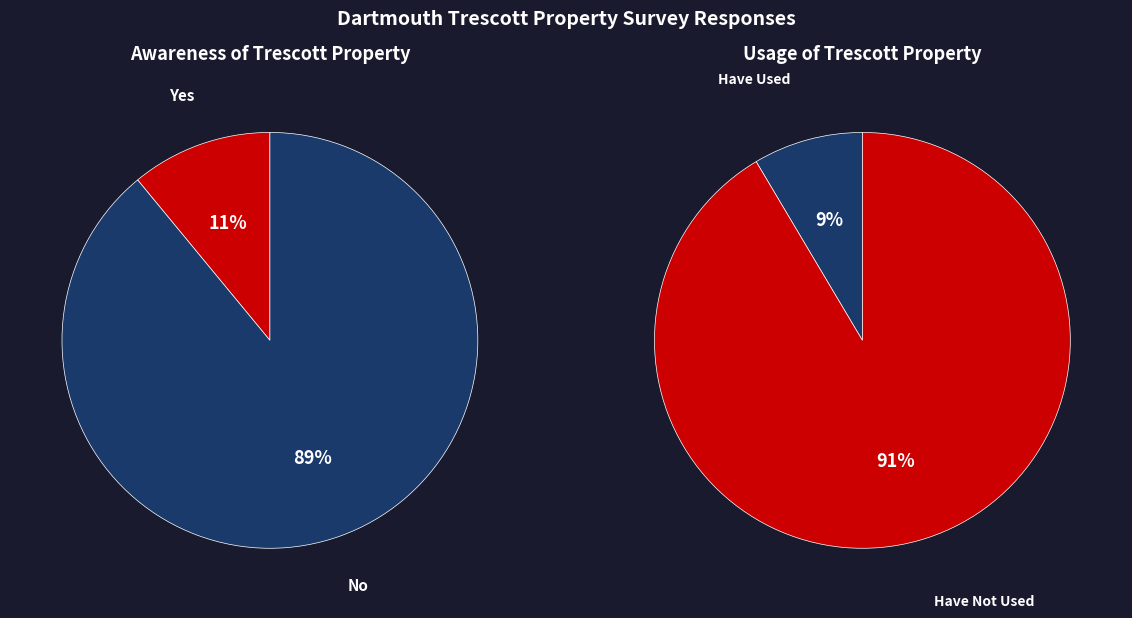

How many segments does this pie chart have?

2